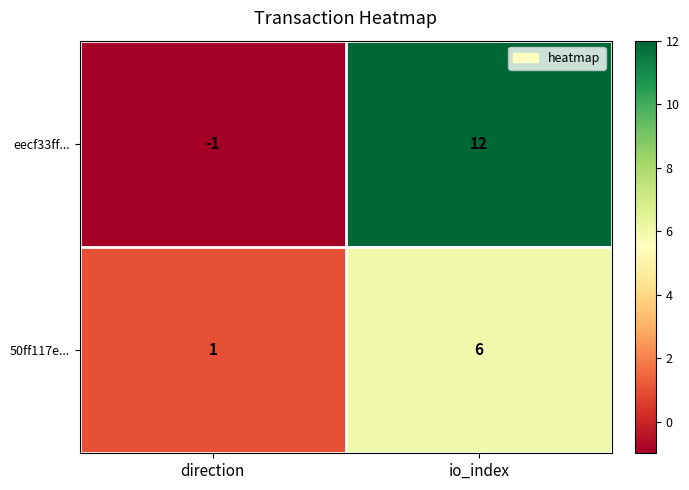

Reading right to left, transcribe all the data shown in this chart.

eecf33ff...: io_index=12	direction=-1
50ff117e...: io_index=6	direction=1